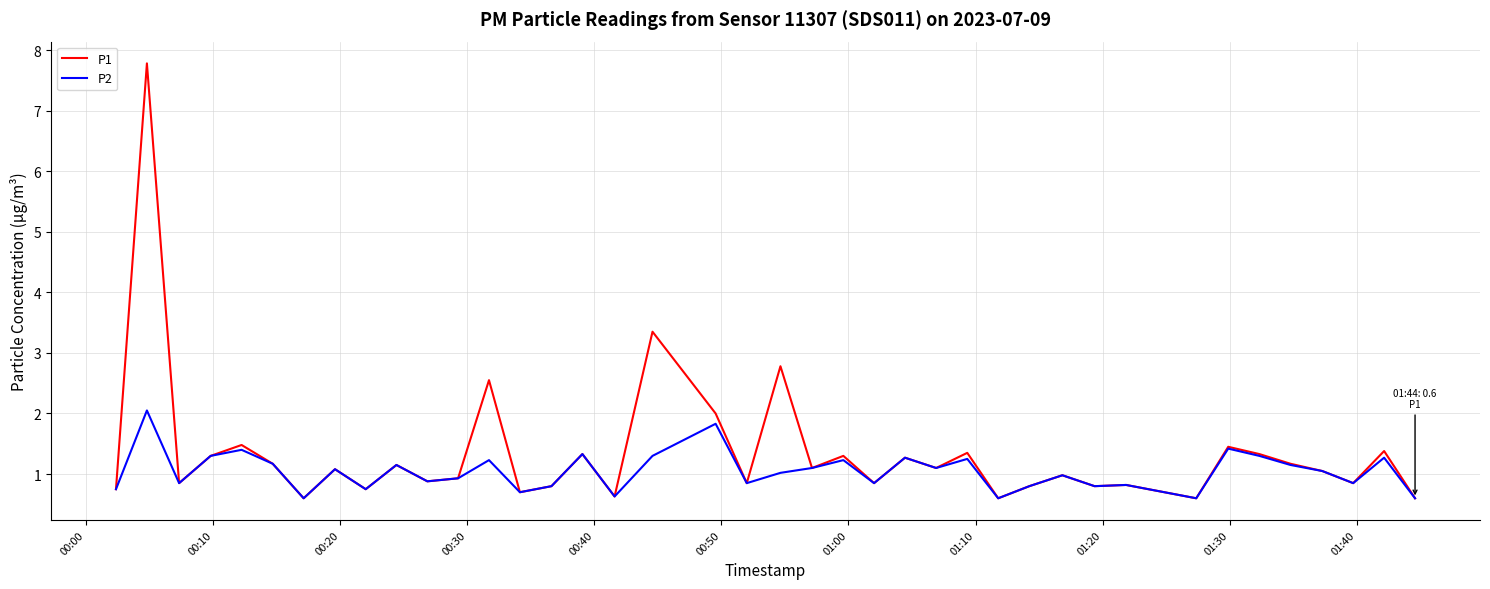

Which series has the largest range (max minus min)?

P1